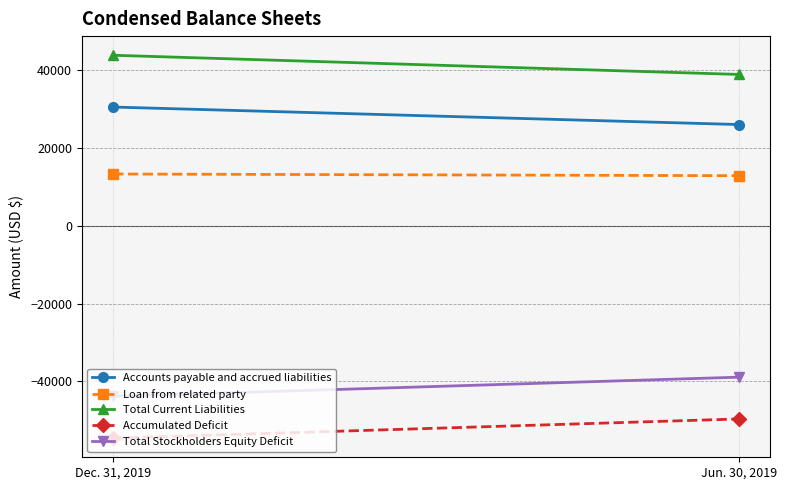

Rank the categories by Total Stockholders Equity Deficit value from highest to lowest.

Jun. 30, 2019, Dec. 31, 2019